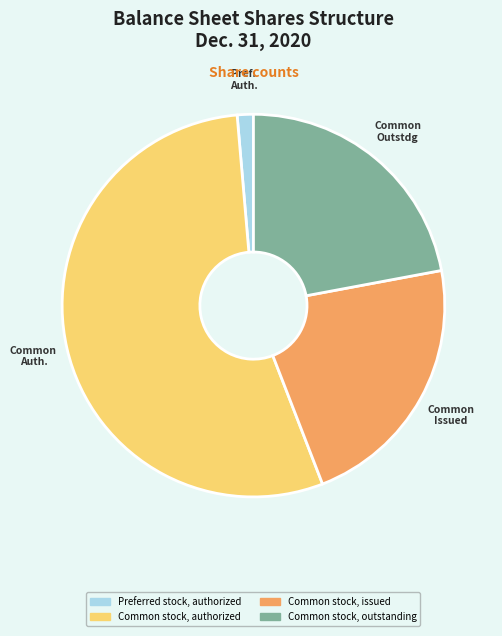

The Common stock, authorized slice represents 55% of the pie. True or false?

True